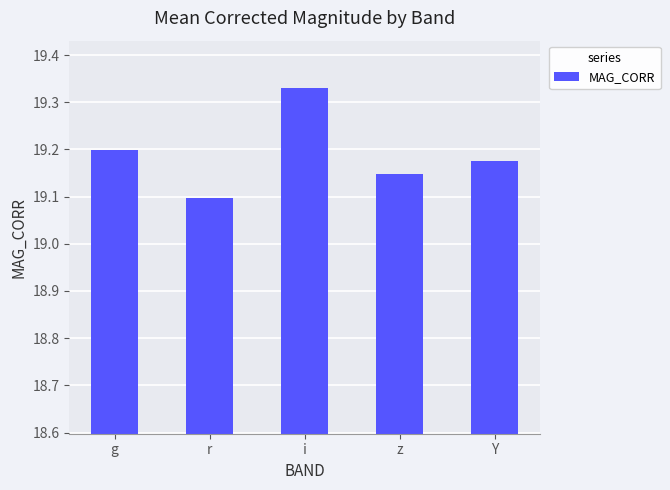

Between z and Y, which is larger?

Y